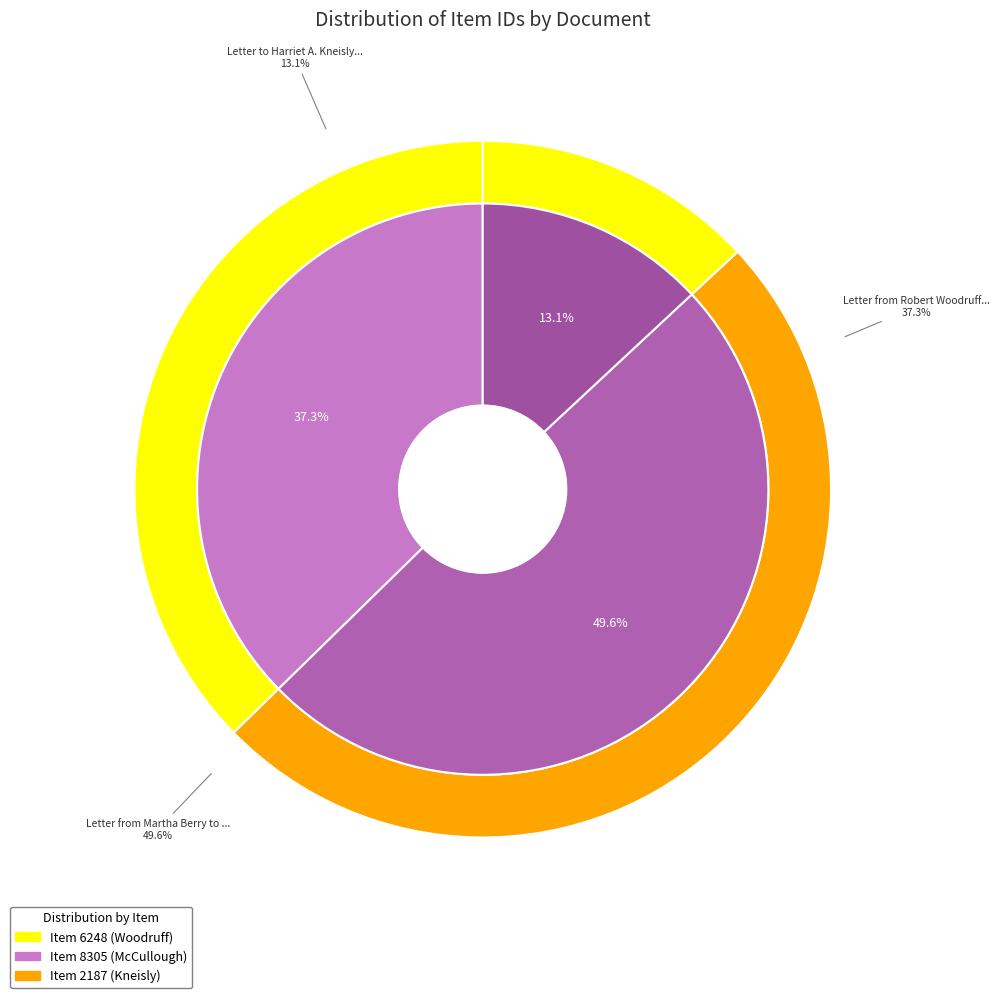

Which has a higher value, Letter from Robert Woodruff or Letter from Martha Berry to McCullough?

Letter from Martha Berry to McCullough